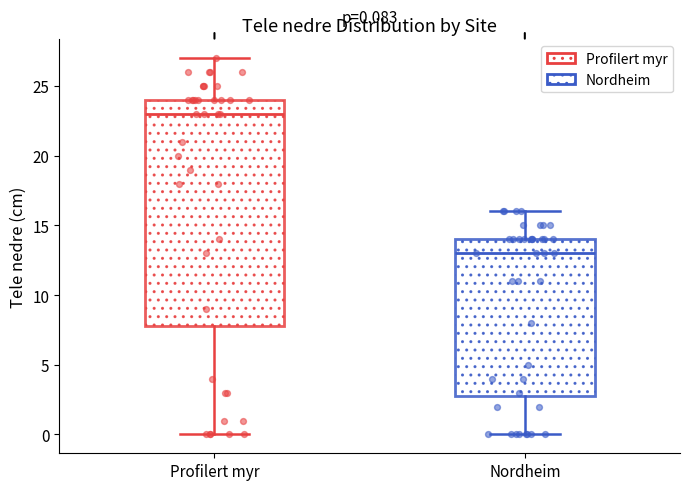

Which box has the lowest median line?

Nordheim